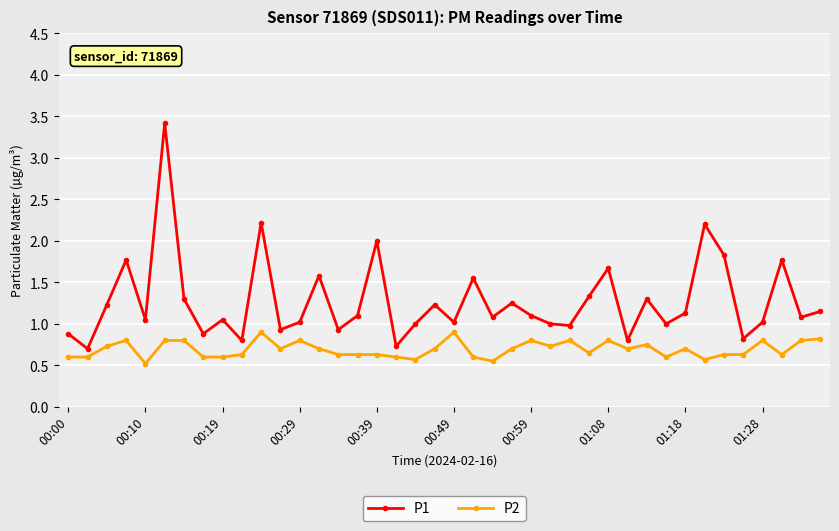

What are all the series names shown in the legend?

P1, P2